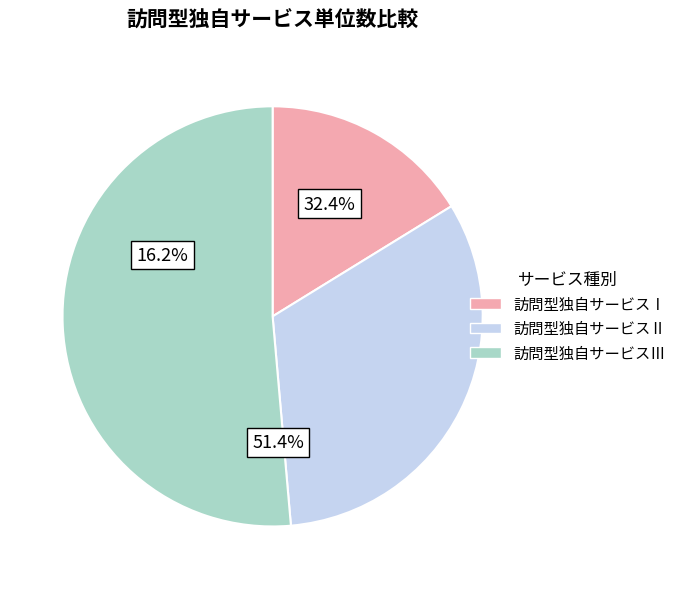

Count the number of slices in the pie.

3